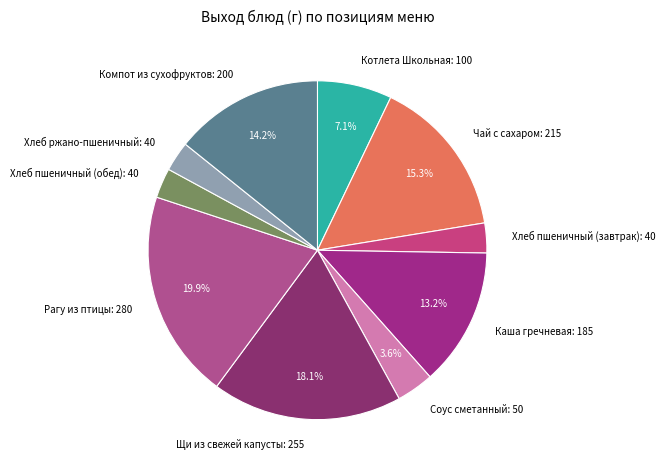

Which has a higher value, Соус сметанный: 50 or Хлеб пшеничный (завтрак): 40?

Соус сметанный: 50